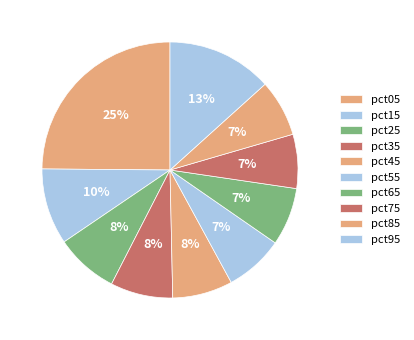

To the nearest percent, what portion does pct45 represent?

8%